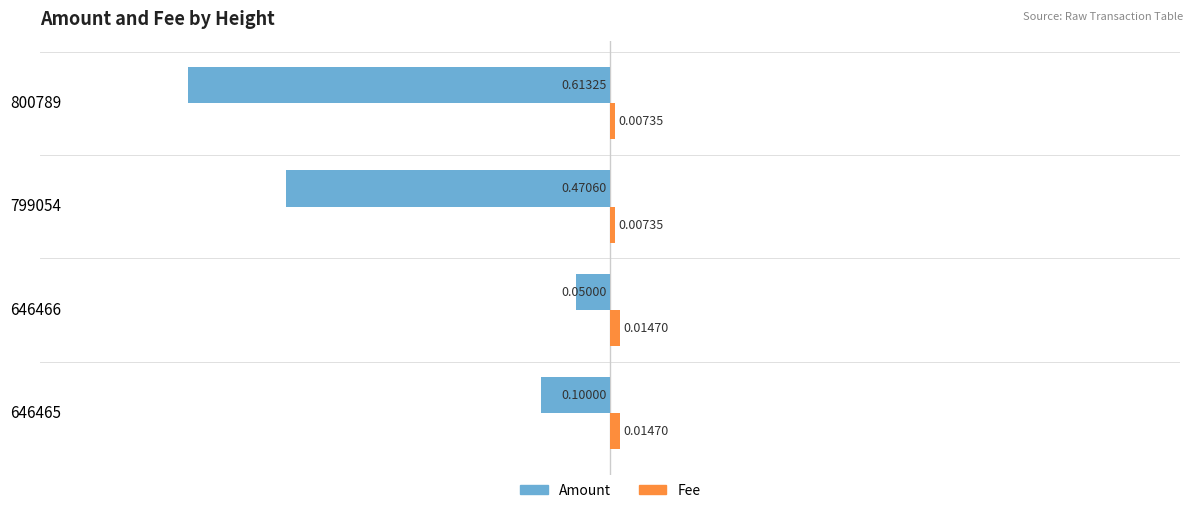

What is the difference between the maximum and minimum values in the Amount series?

0.6